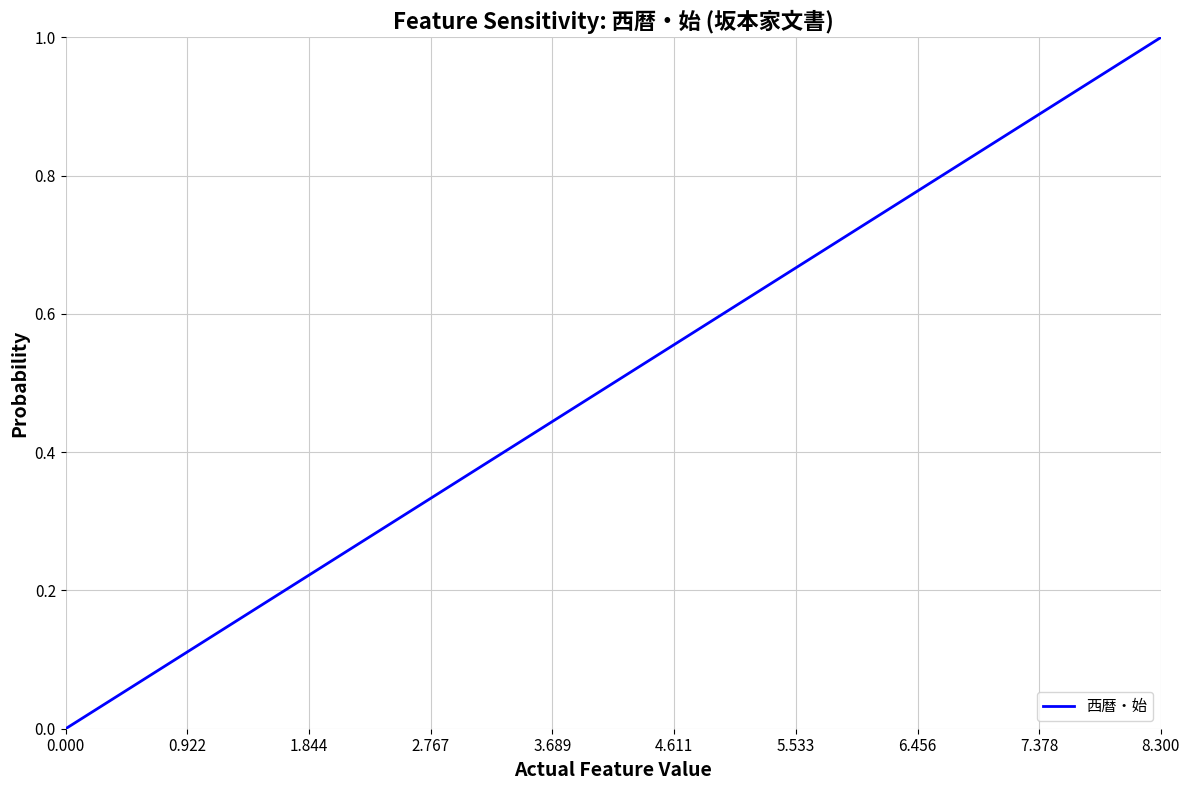

Count the number of data series in this chart.

1